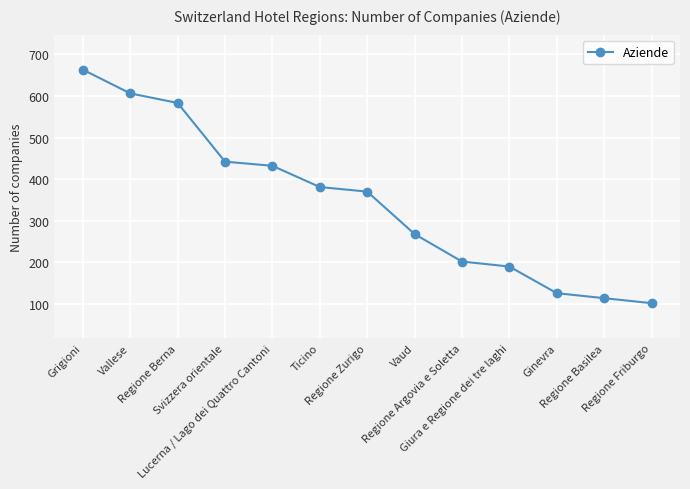

Reading left to right, what are all the values shown in this chart?

663	606	583	442	432	381	370	268	202	190	126	114	102